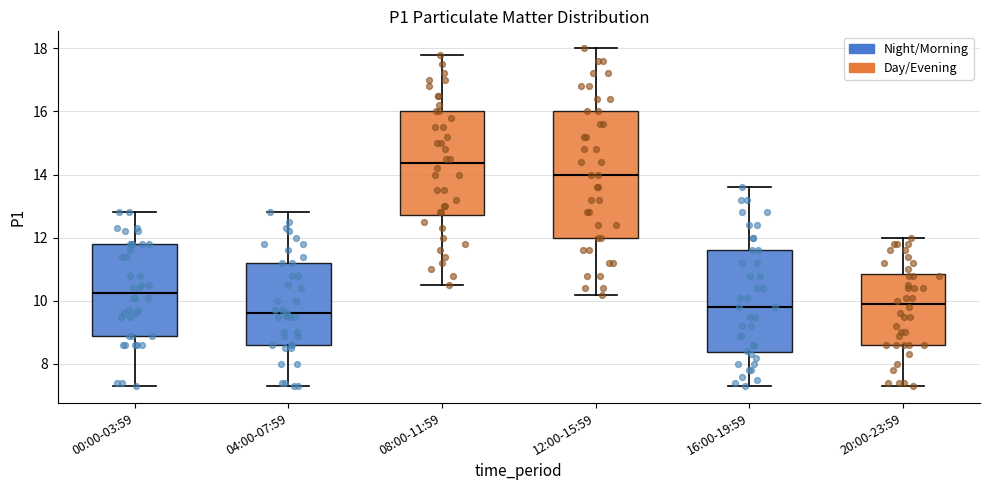

Reading left to right, transcribe this box plot: for each box, give where its median line is, the range the box spans, and where its two whiskers end, as read against the y-axis. The values are not printed on the chart, so give them approximately, as read against the axis.

00:00-03:59: median 10.2, box 9.0 to 11.8, whiskers 7.4 to 12.8
04:00-07:59: median 9.6, box 8.6 to 11.2, whiskers 7.4 to 12.8
08:00-11:59: median 14.4, box 12.8 to 16.0, whiskers 10.6 to 17.8
12:00-15:59: median 14.0, box 12.0 to 16.0, whiskers 10.2 to 18.0
16:00-19:59: median 9.8, box 8.4 to 11.6, whiskers 7.4 to 13.6
20:00-23:59: median 10.0, box 8.6 to 10.8, whiskers 7.4 to 12.0